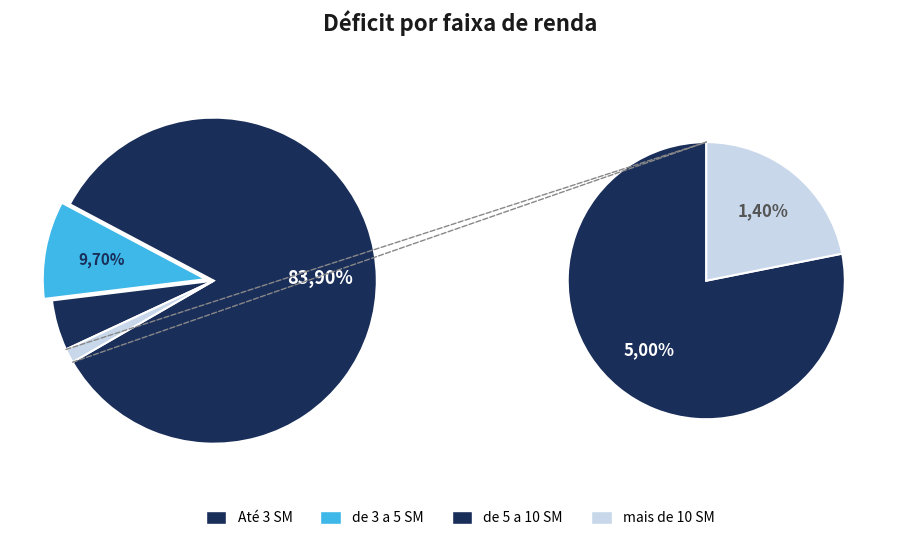

The 5328 slice represents 20% of the pie. True or false?

False